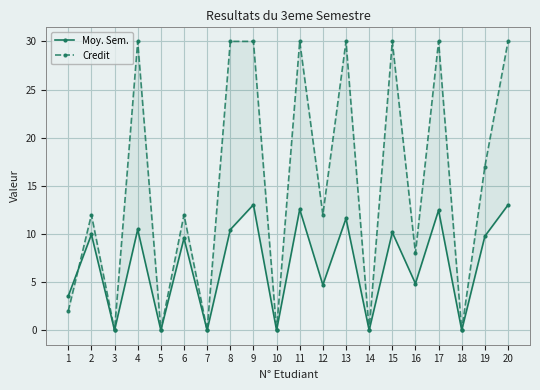

What is the difference between the highest and lowest values at 16?

3.2